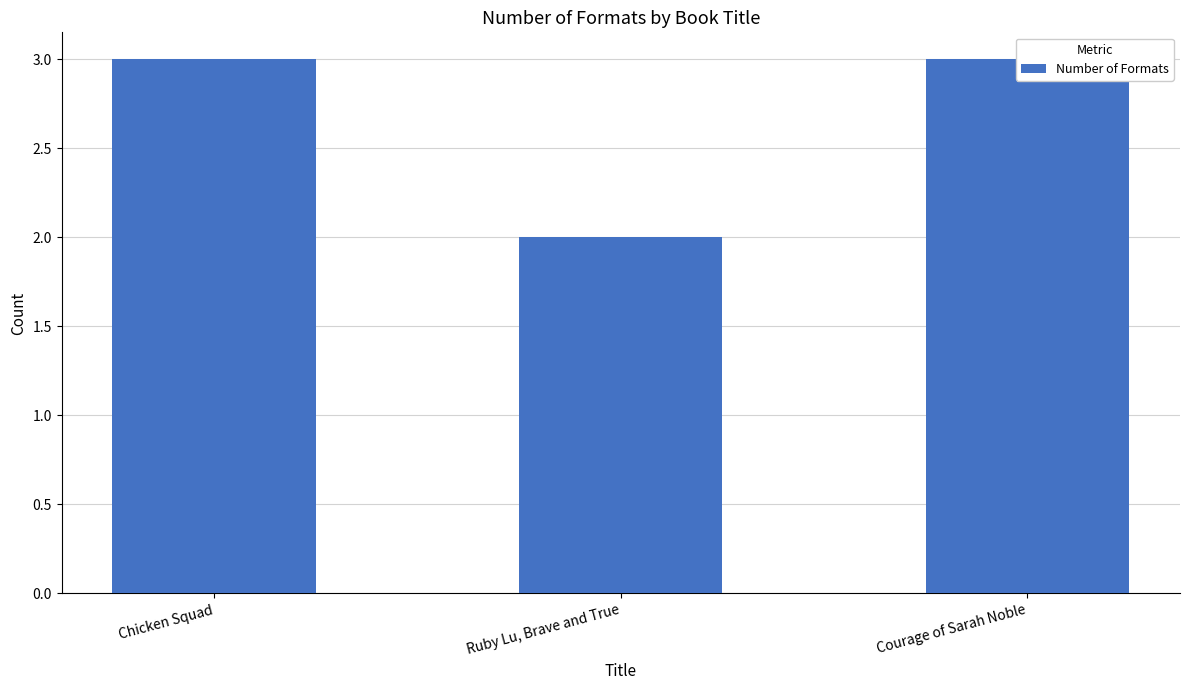

Which has a higher value, Ruby Lu, Brave and True or Chicken Squad?

Chicken Squad